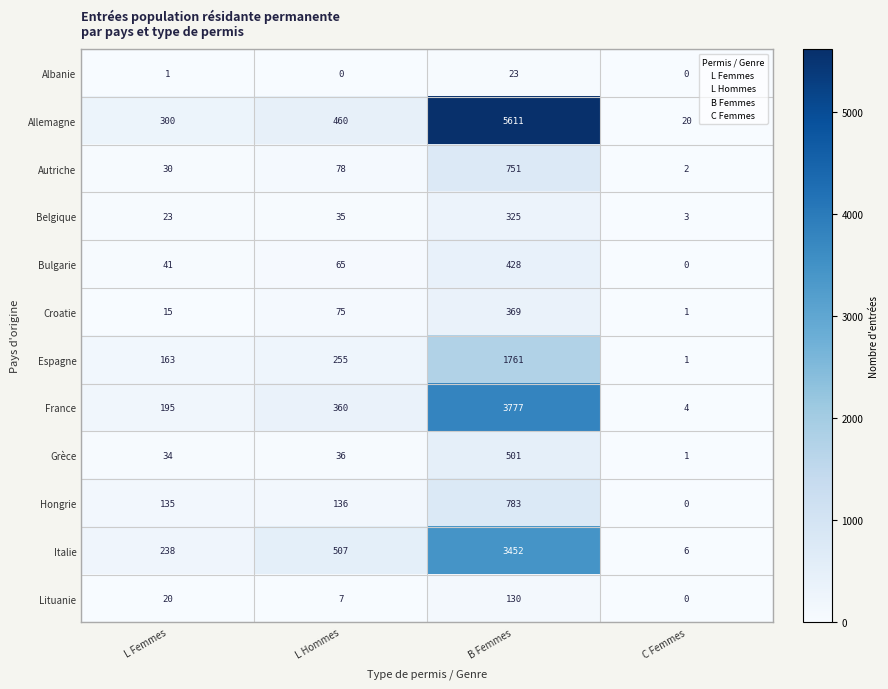

What value does the Bulgarie series have at B Femmes, to the nearest 5?

430